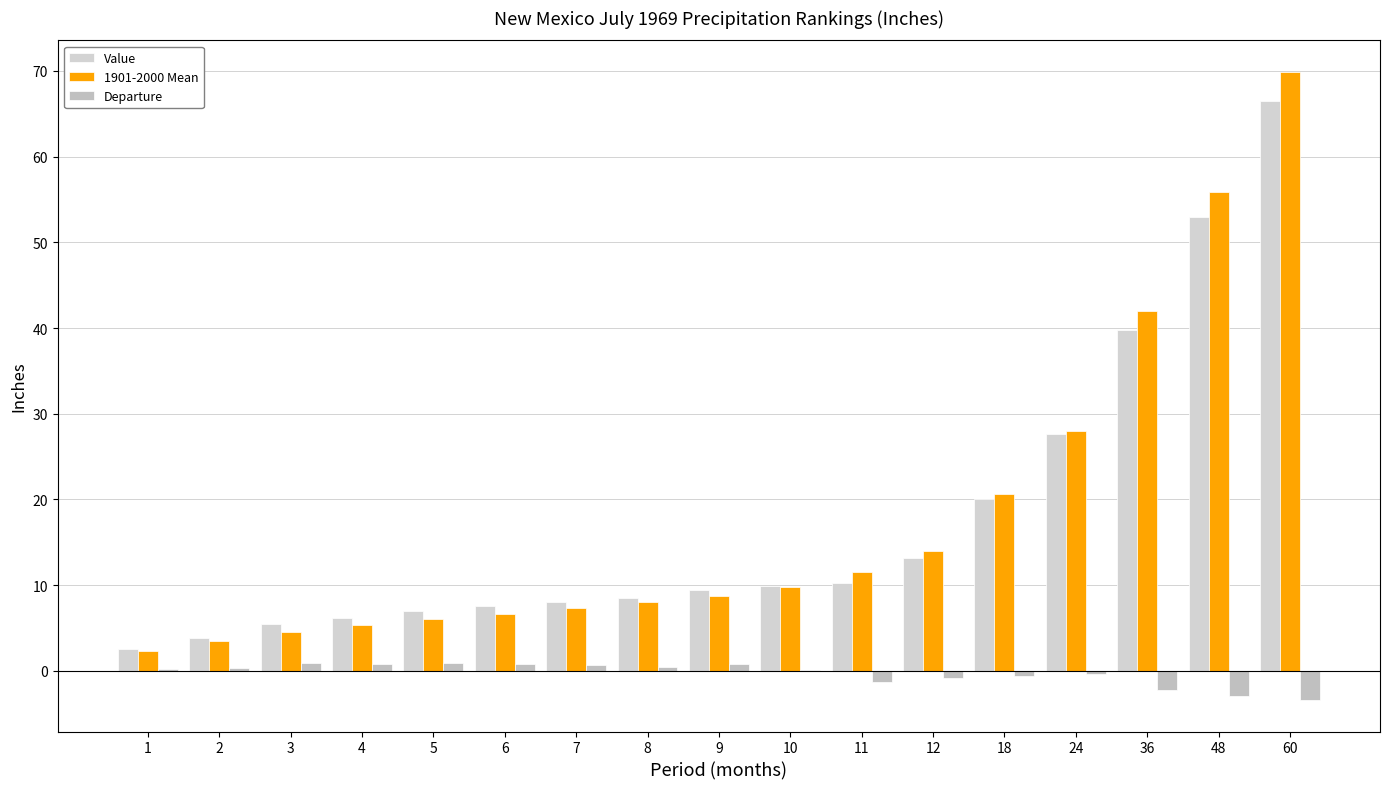

How many groups of bars are there?

17